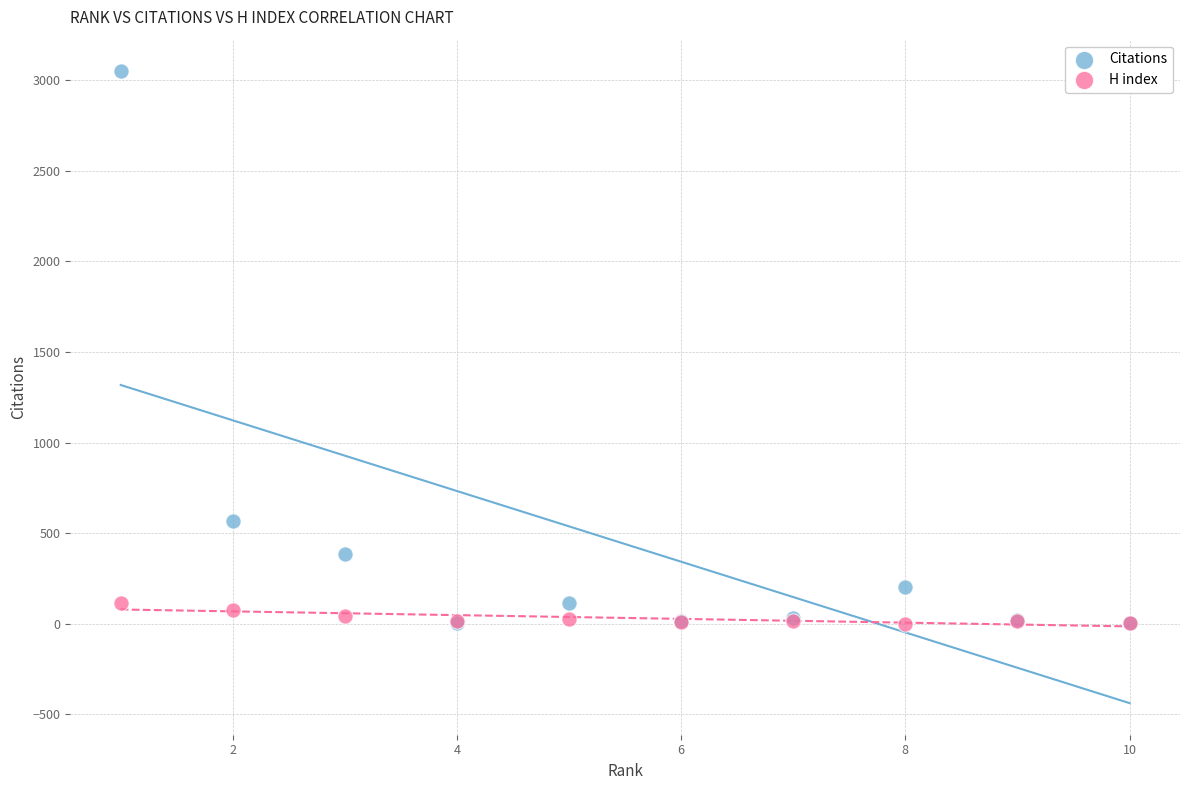

Which series has the widest spread of Y values?

Citations